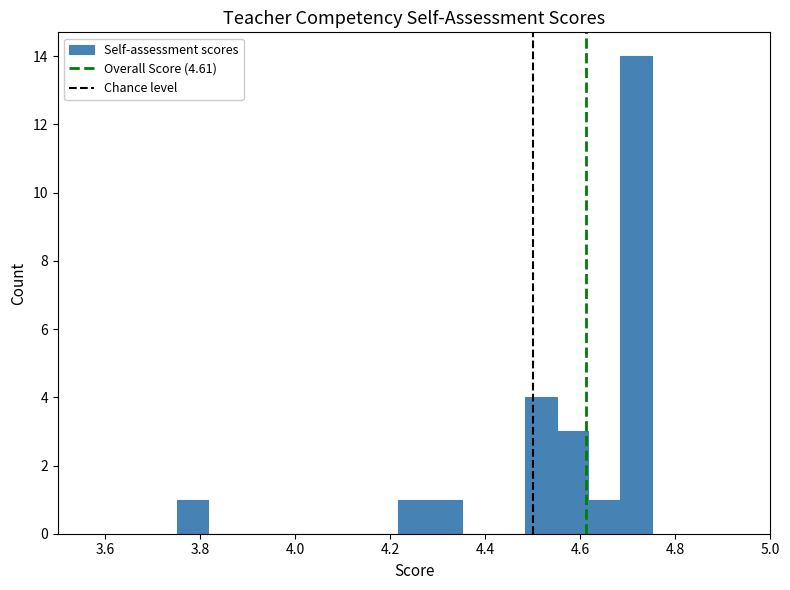

Around what value on the x-axis is the tallest bar? Give the approximate position of its centre, as read against the axis.

4.72